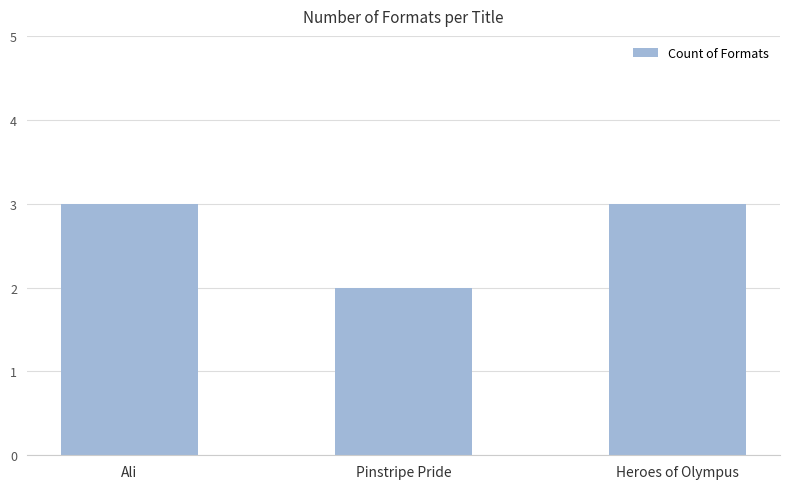

Approximately how many times larger is the value at Pinstripe Pride compared to Ali?

0.7